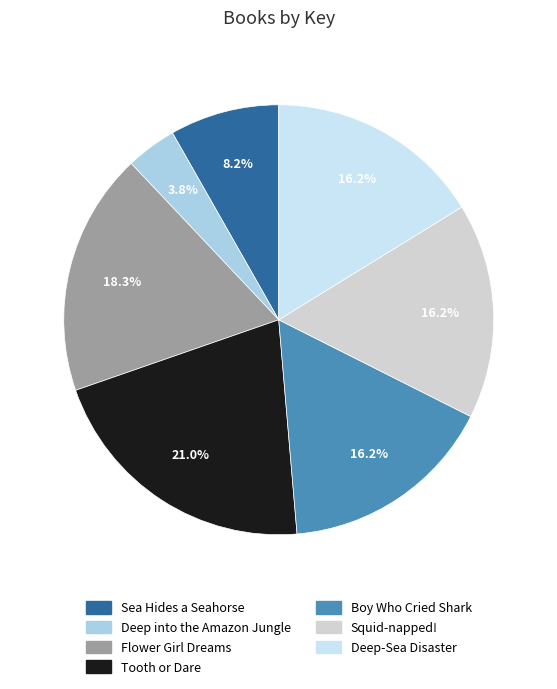

Which slice is the largest?

Tooth or Dare